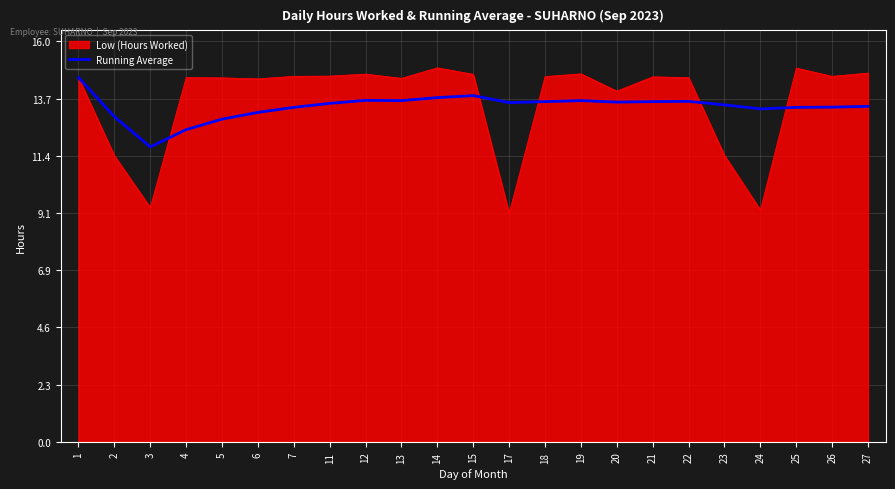

What is the maximum value shown in the chart?

14.9